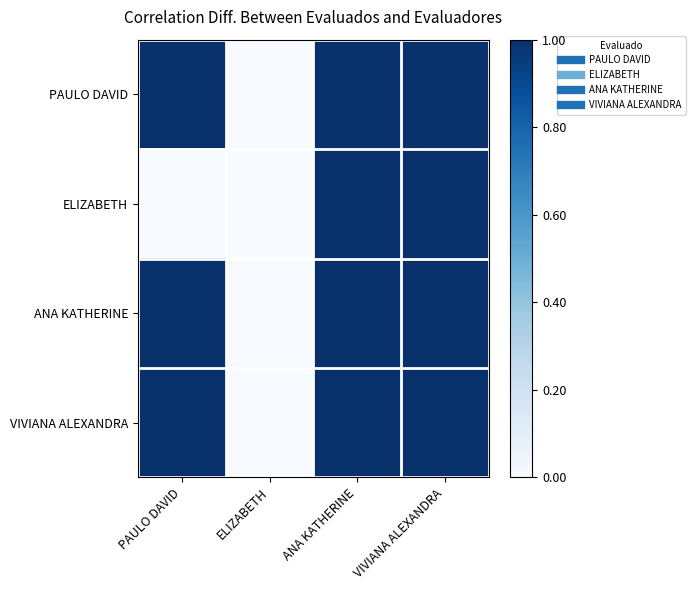

At how many categories does at least one series exceed 0?

3